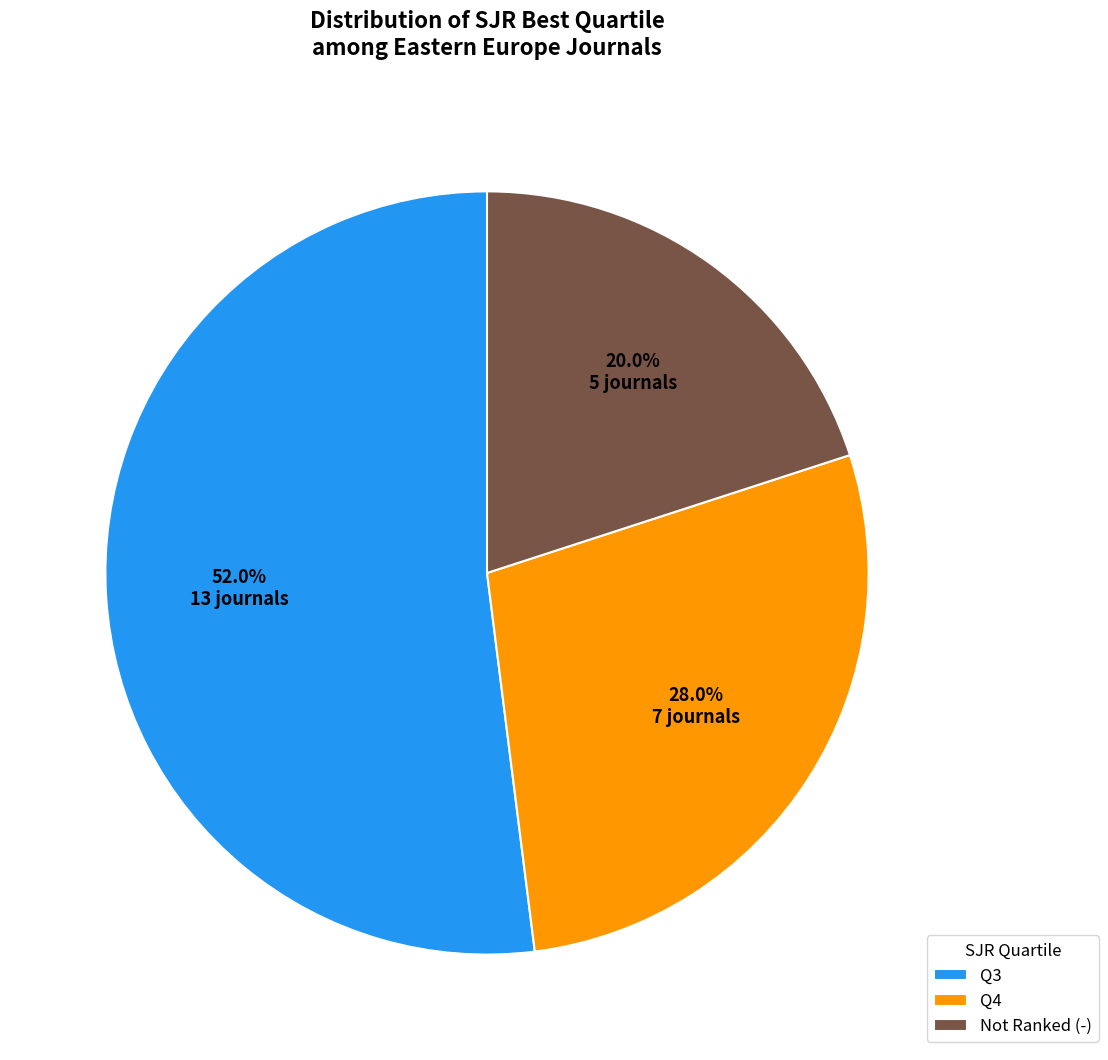

Which has a higher value, Not Ranked (-) or Q4?

Q4